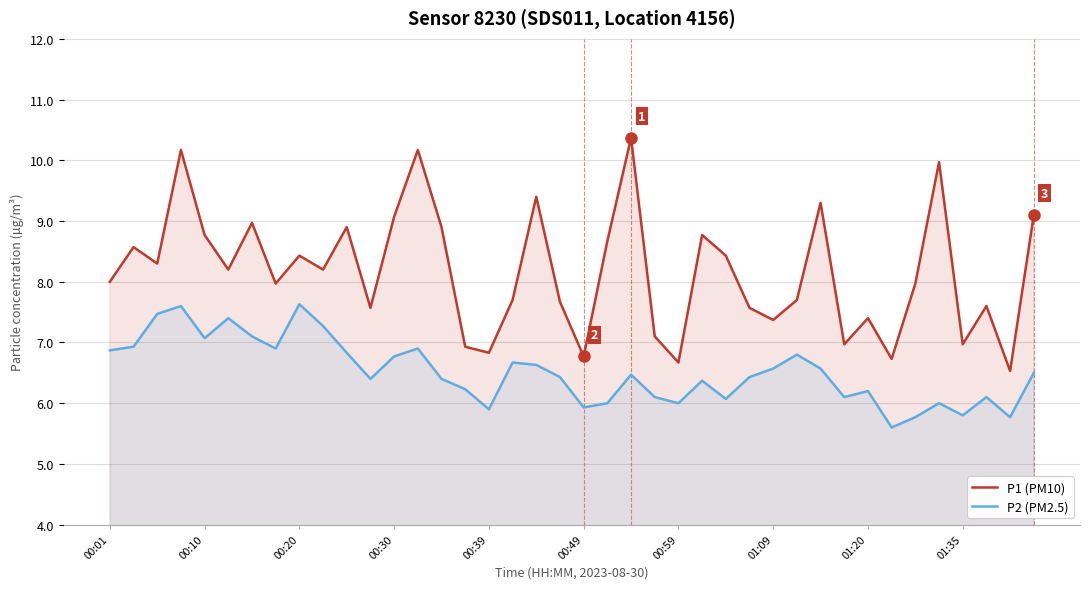

What is the highest value of the P2 (PM2.5) series?

7.6